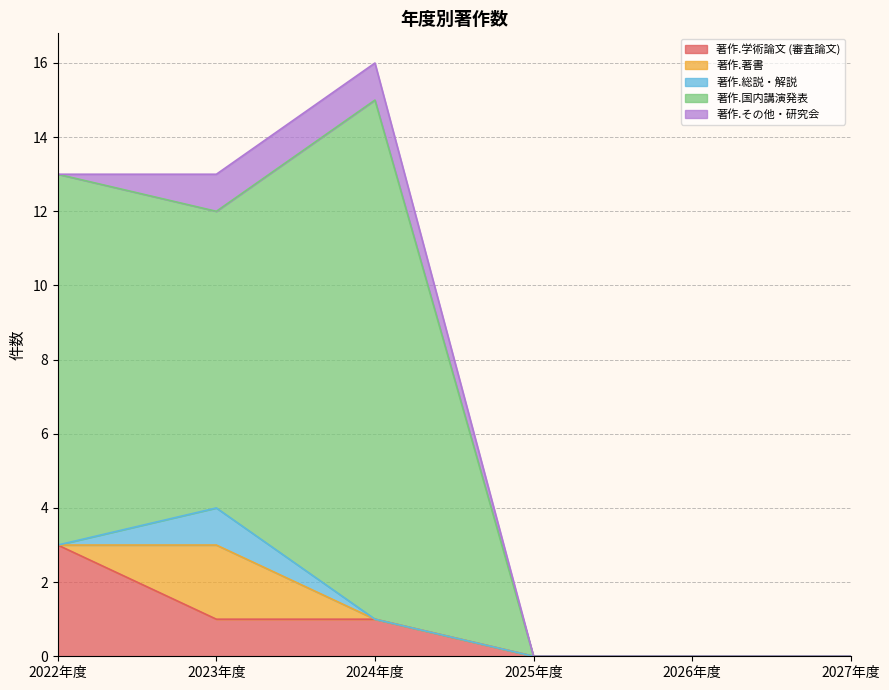

The 著作.国内講演発表 series shows 7 at 2024年度. True or false?

False